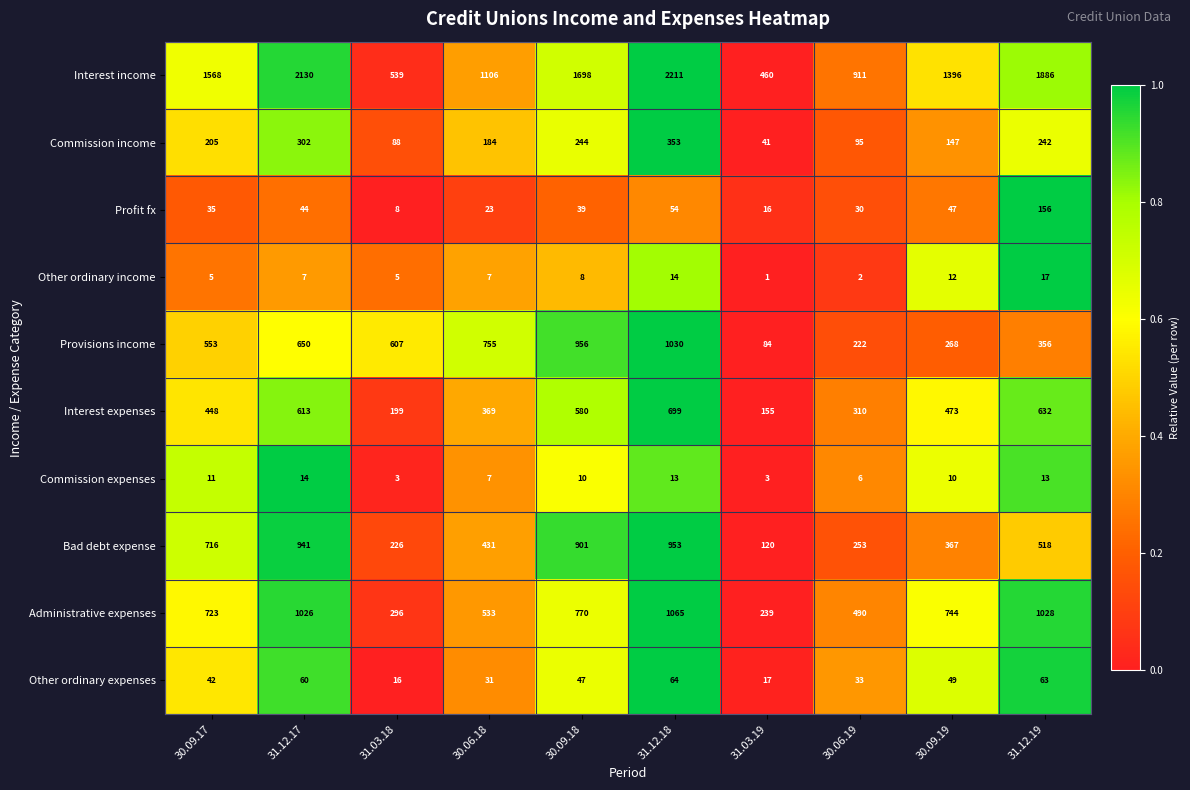

List the series in order of their peak value, lowest first.

Commission expenses, Other ordinary income, Other ordinary expenses, Profit fx, Commission income, Interest expenses, Bad debt expense, Provisions income, Administrative expenses, Interest income